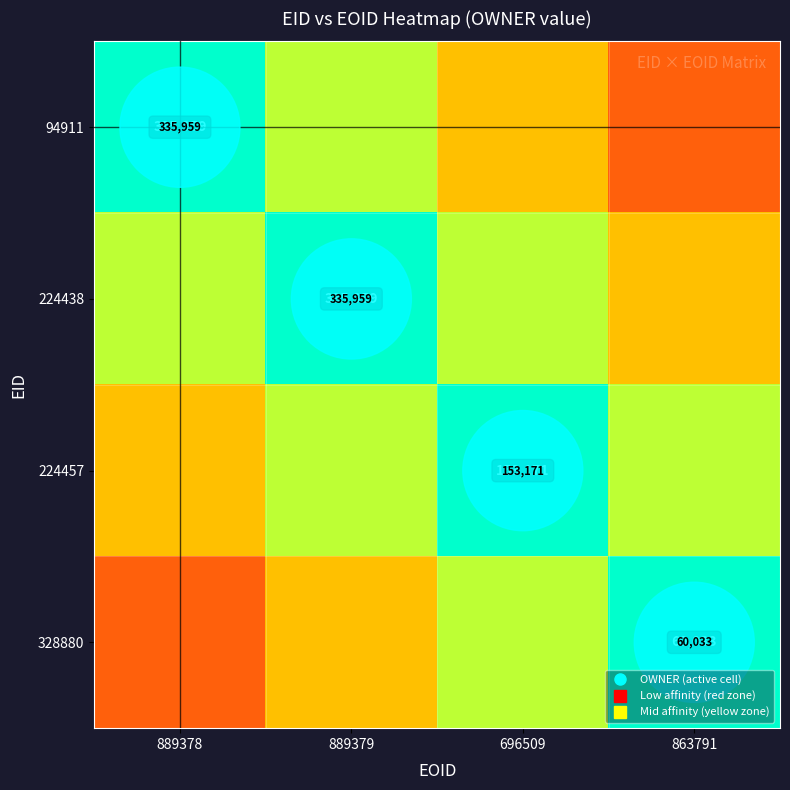

The 328880 series shows 0.1 at 889378. True or false?

False